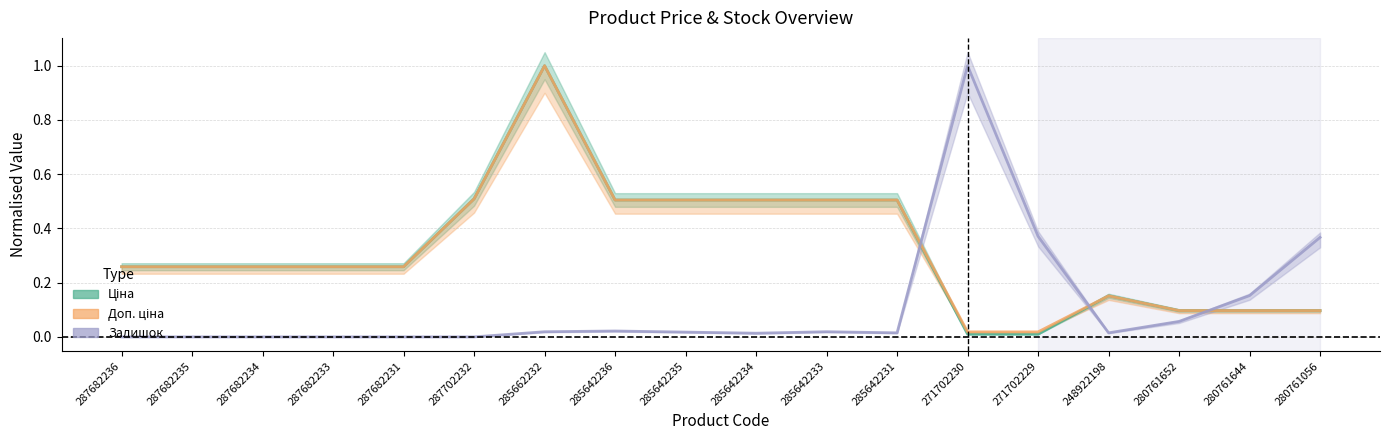

List the series in order of their peak value, lowest first.

Ціна, Доп. ціна, Залишок